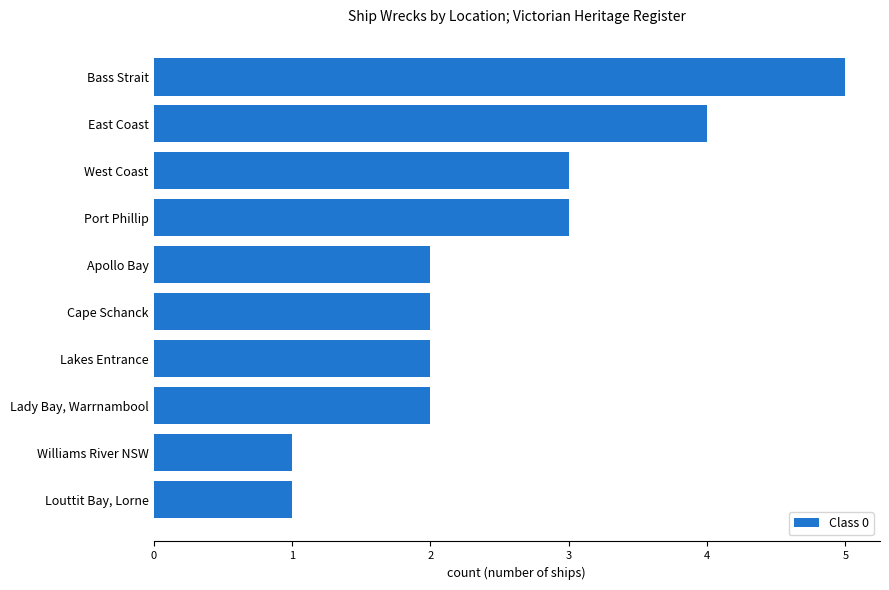

The value at Lakes Entrance is 1. True or false?

False